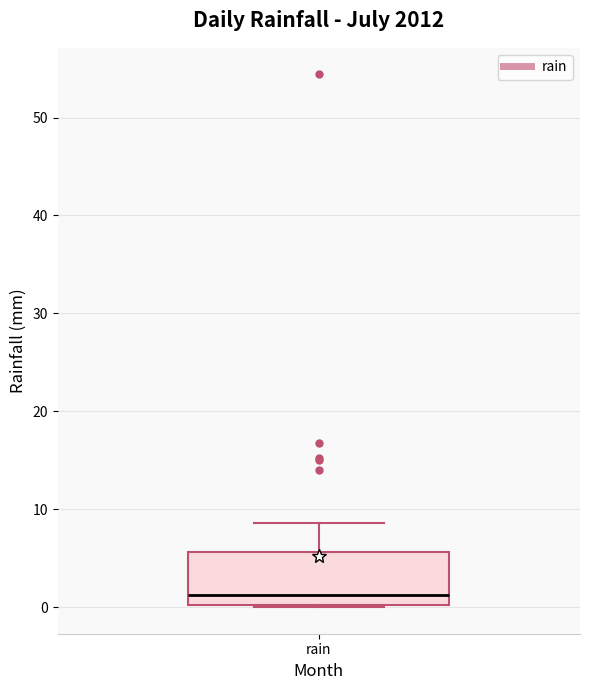

Transcribe this box plot: give where the median line is, the range the box spans, and where the two whiskers end, as read against the y-axis. The values are not printed on the chart, so give them approximately, as read against the axis.

median 1, box 0 to 6, whiskers 0 to 9